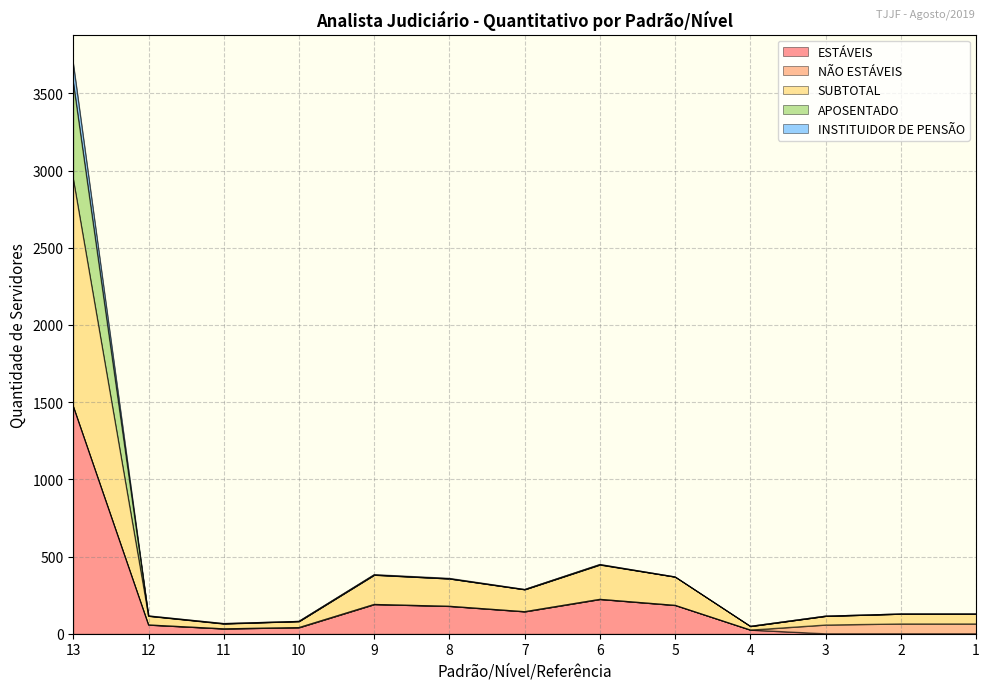

The APOSENTADO series shows 129 at 10. True or false?

False